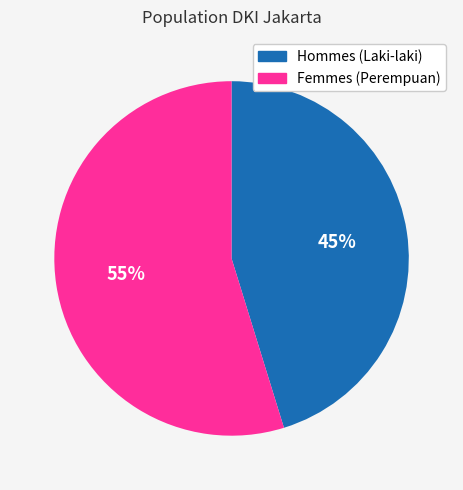

To the nearest percent, what is the difference between the largest and smallest slice percentages?

10%